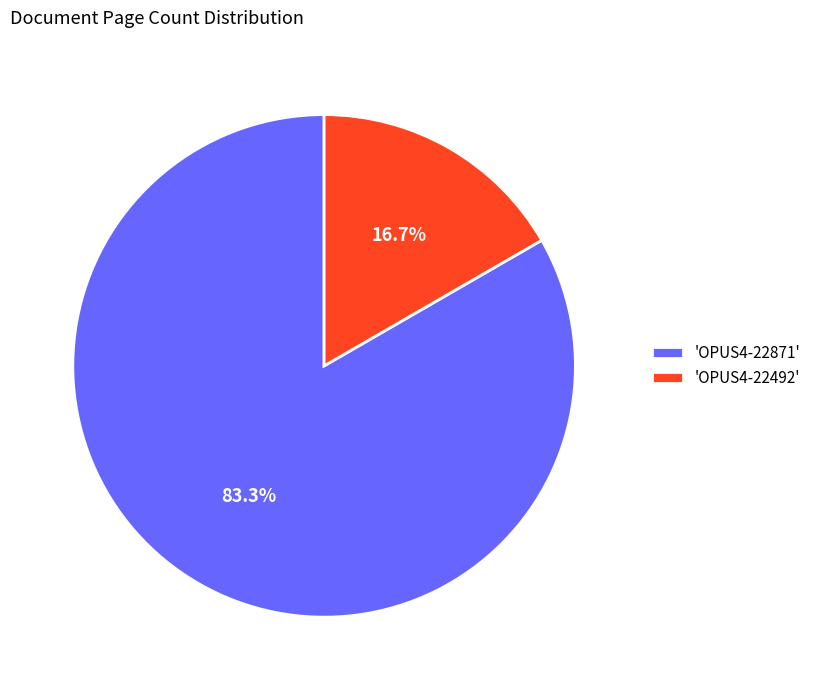

Count the number of slices in the pie.

2